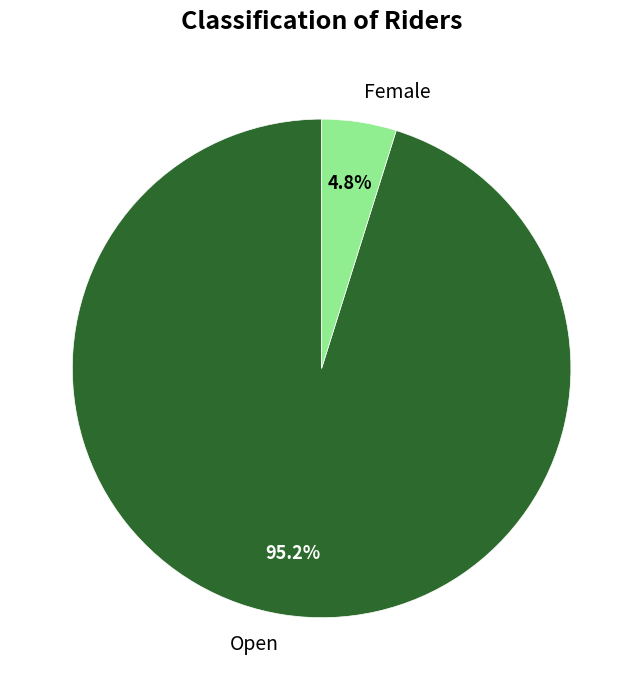

To the nearest percent, what is the combined percentage of Open and Female?

100%